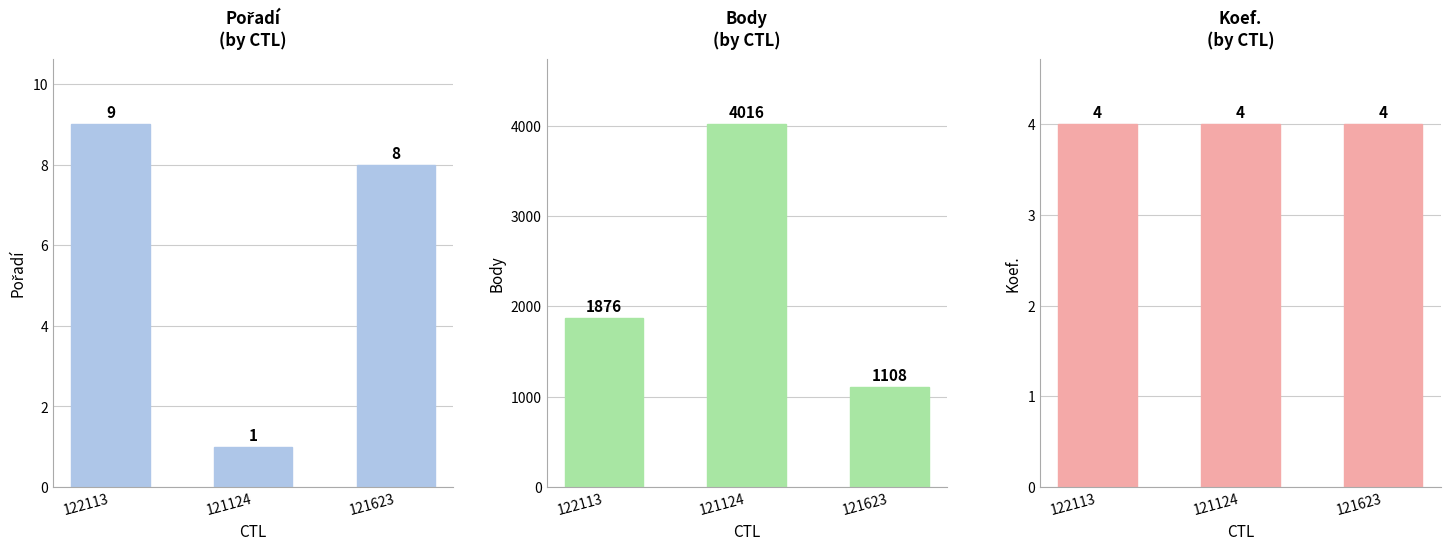

Which series changed the most between 122113 and 121623?

Body